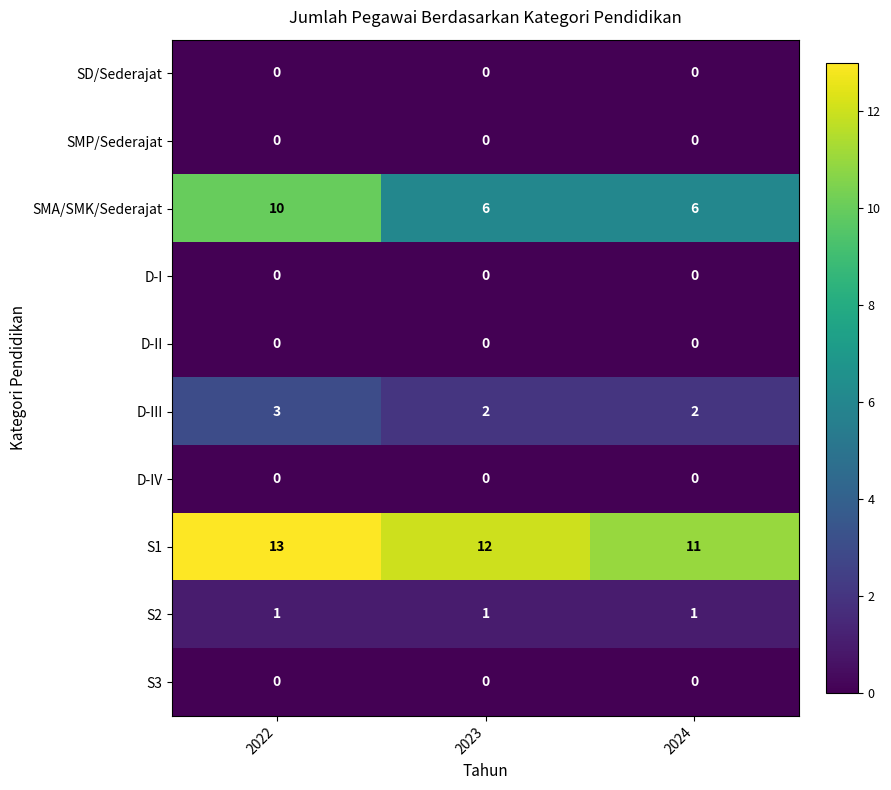

Where does the S1 series first go above 12?

2022